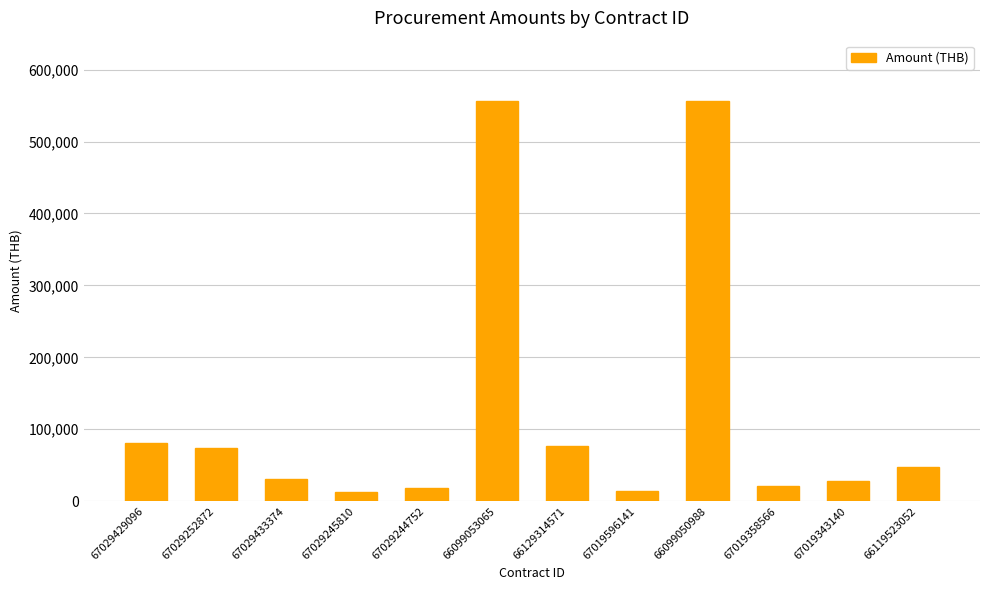

What is the sum of the values at 67029252872 and 67019343140?

100947.4